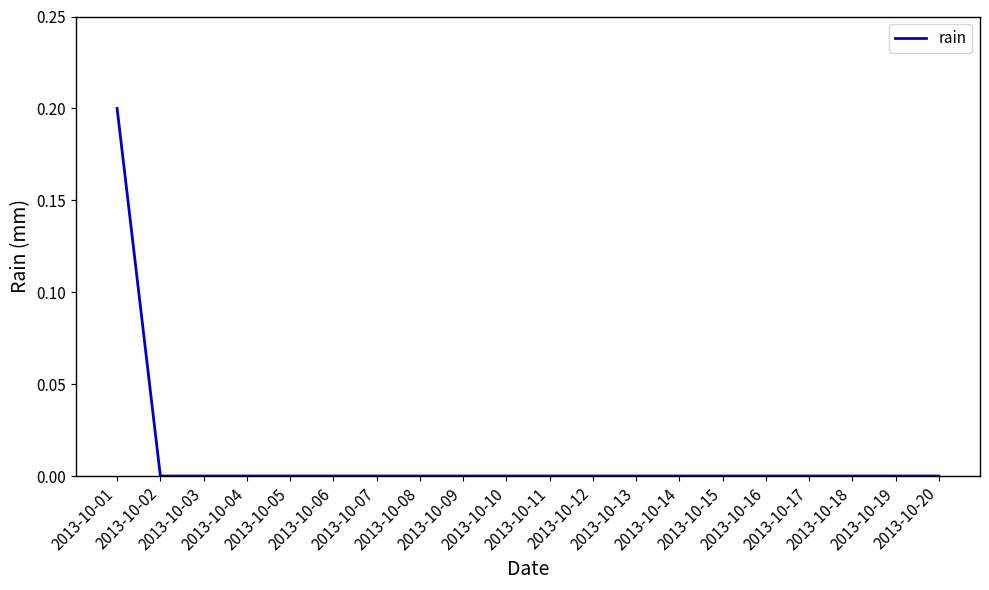

Reading left to right, what are all the values shown in this chart?

2013-10-01=0.2	2013-10-02=0.0	2013-10-03=0.0	2013-10-04=0.0	2013-10-05=0.0	2013-10-06=0.0	2013-10-07=0.0	2013-10-08=0.0	2013-10-09=0.0	2013-10-10=0.0	2013-10-11=0.0	2013-10-12=0.0	2013-10-13=0.0	2013-10-14=0.0	2013-10-15=0.0	2013-10-16=0.0	2013-10-17=0.0	2013-10-18=0.0	2013-10-19=0.0	2013-10-20=0.0